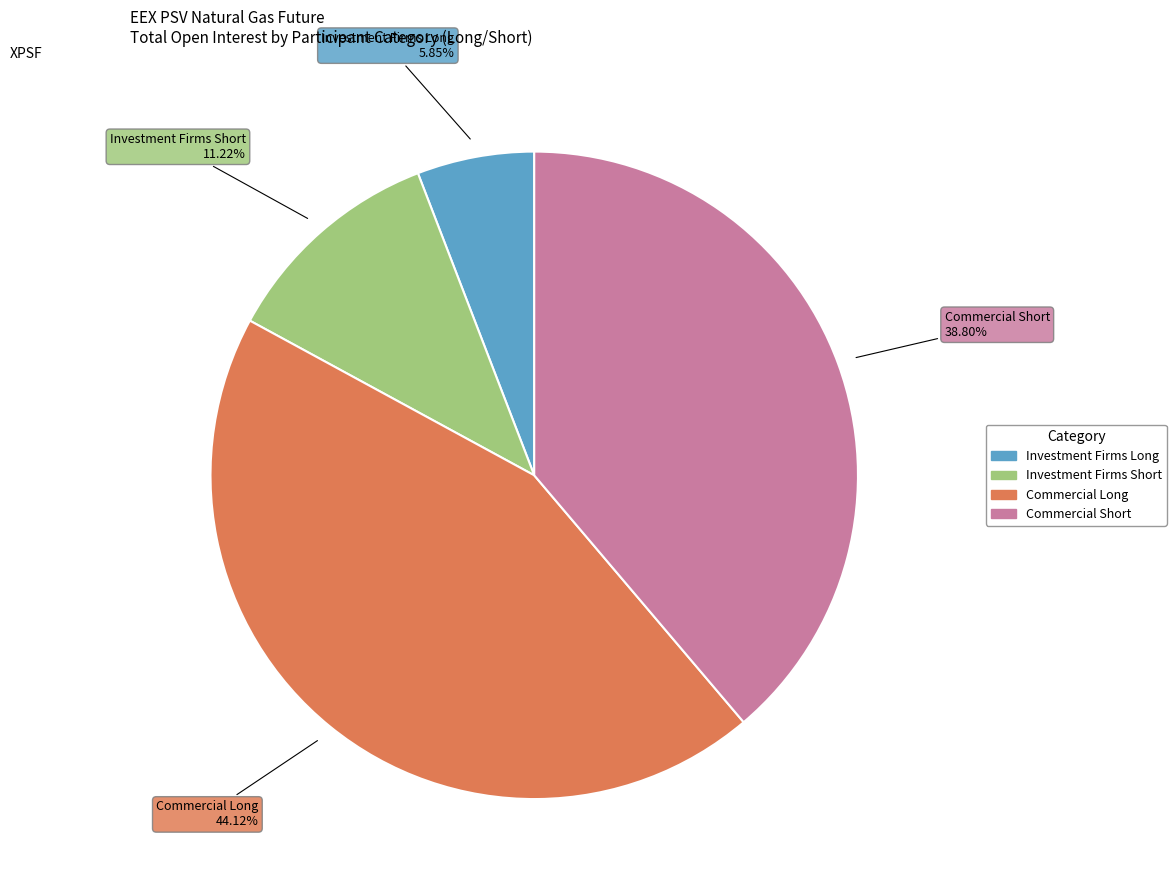

To the nearest percent, what portion does Commercial Short represent?

39%